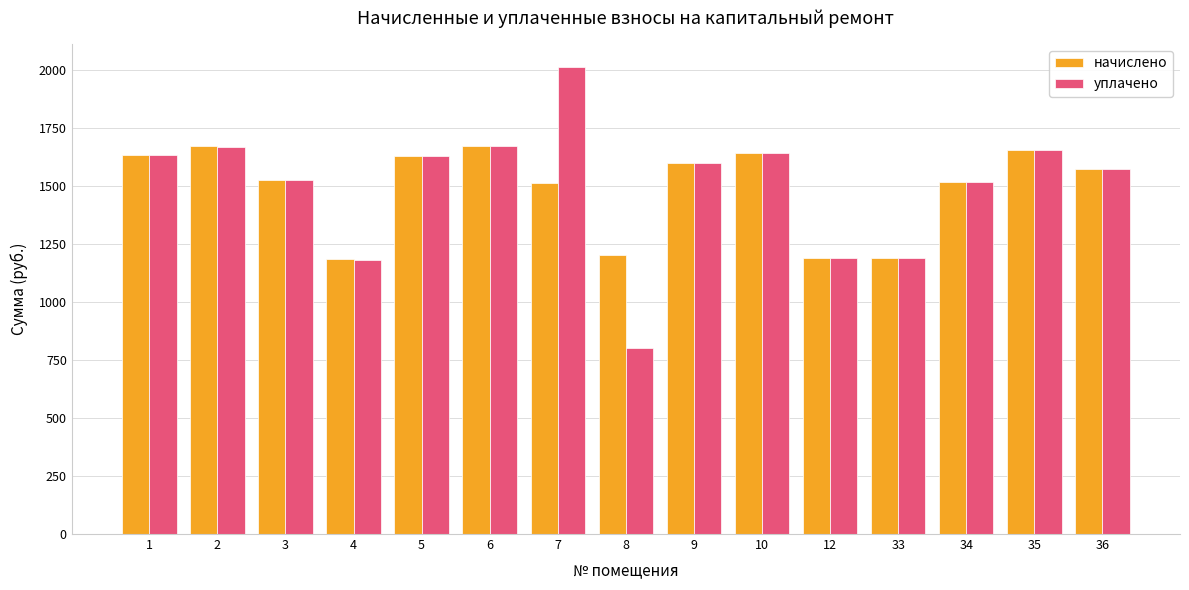

What value does the начислено series have at 12?

1187.2